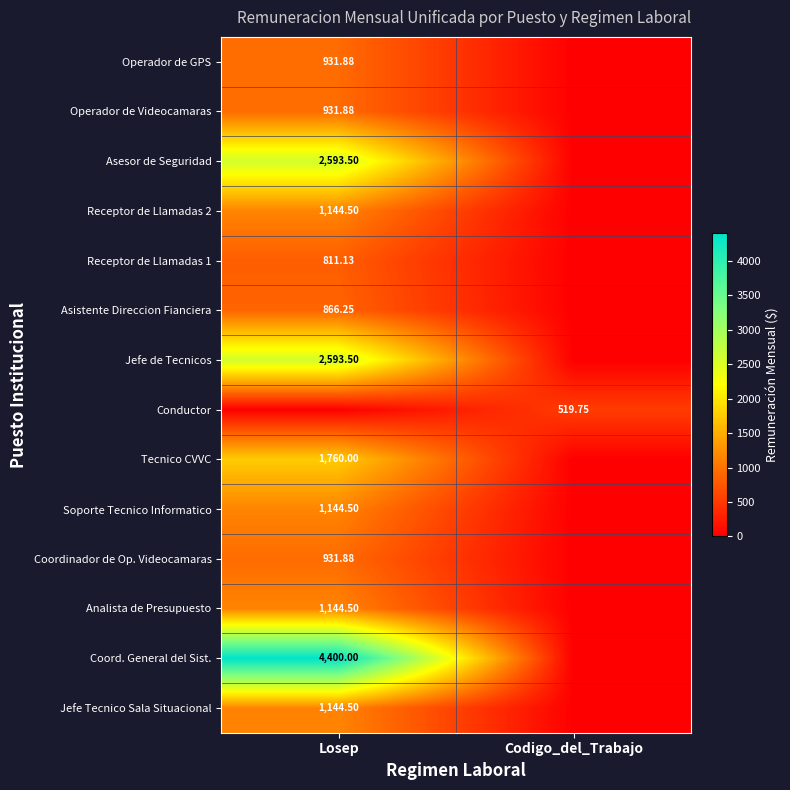

Which series has the largest total across all categories?

Coord. General del Sist.